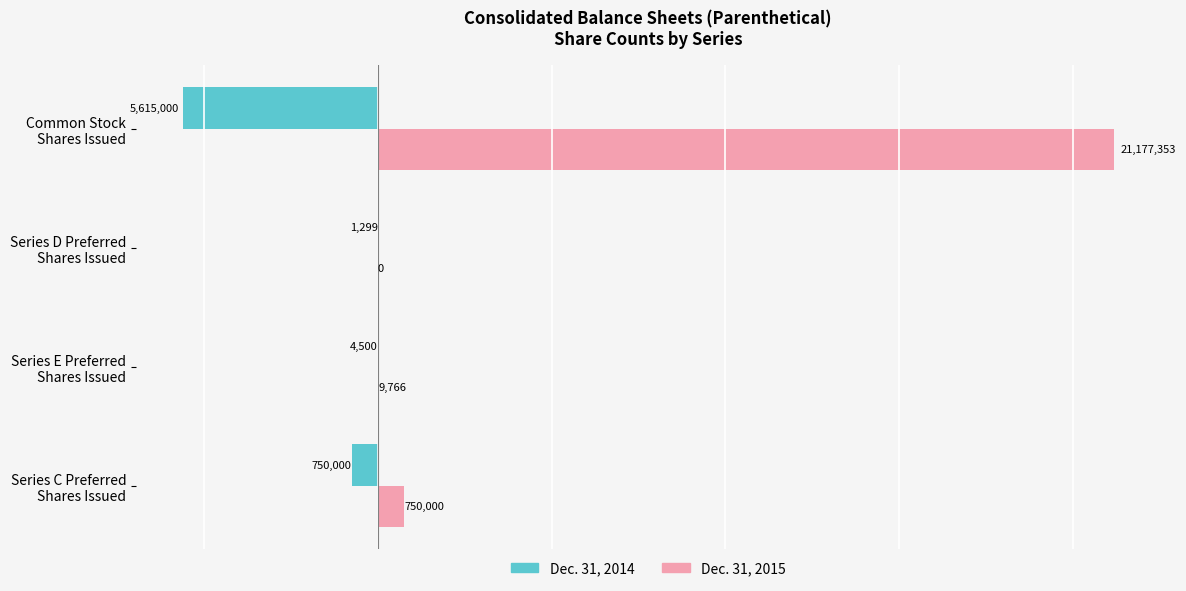

What is the maximum value shown in the chart?

21177353